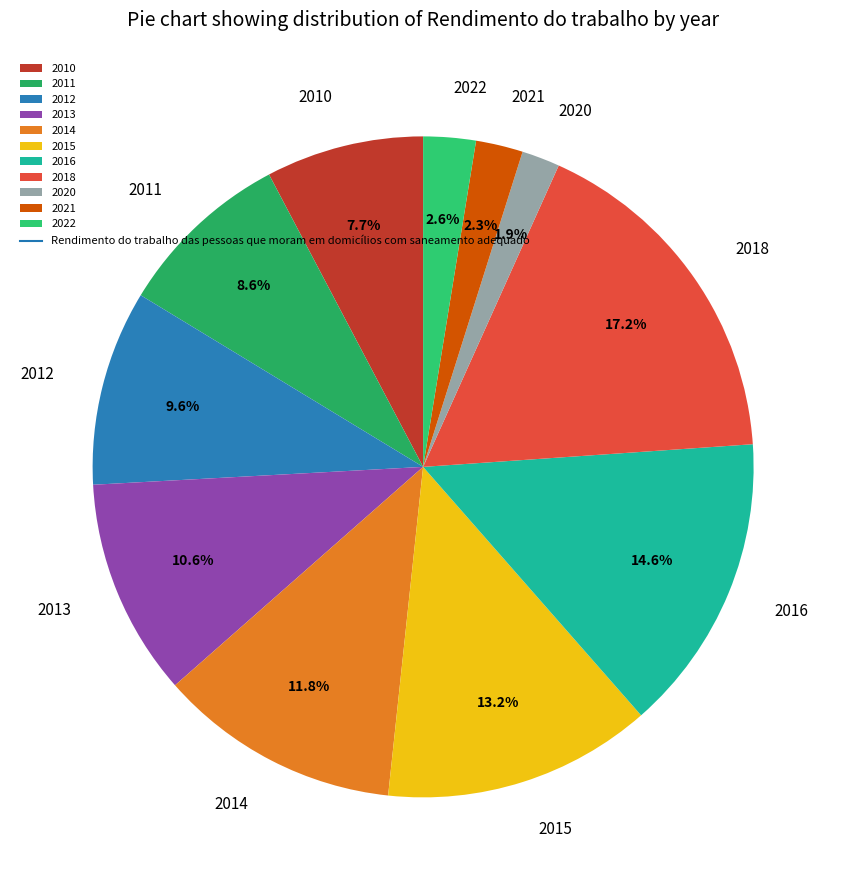

What percentage is the 2011 slice, to the nearest percent?

9%